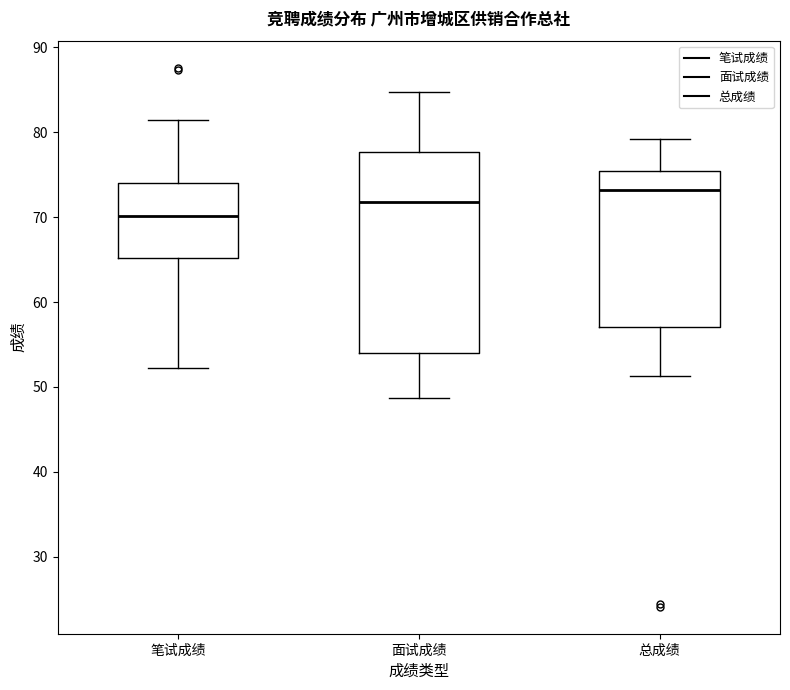

Comparing the boxes themselves (not the whiskers), which one is the tallest?

面试成绩